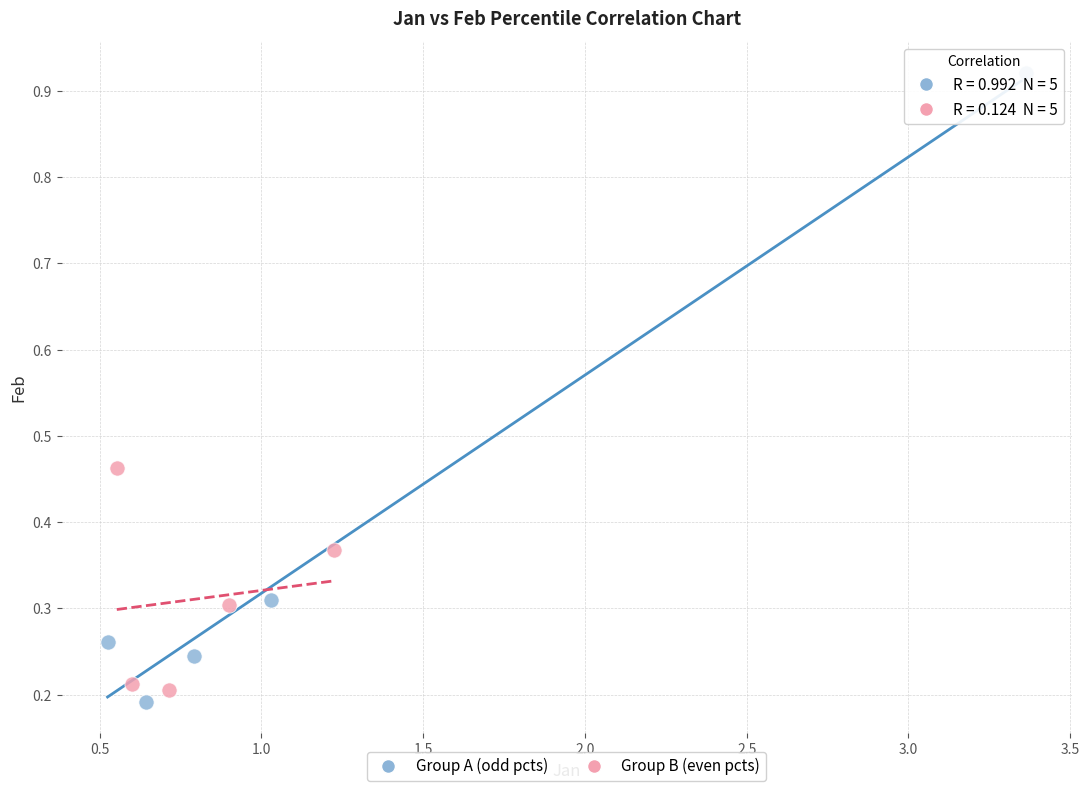

Which series has the widest spread of Y values?

Group A (odd pcts)